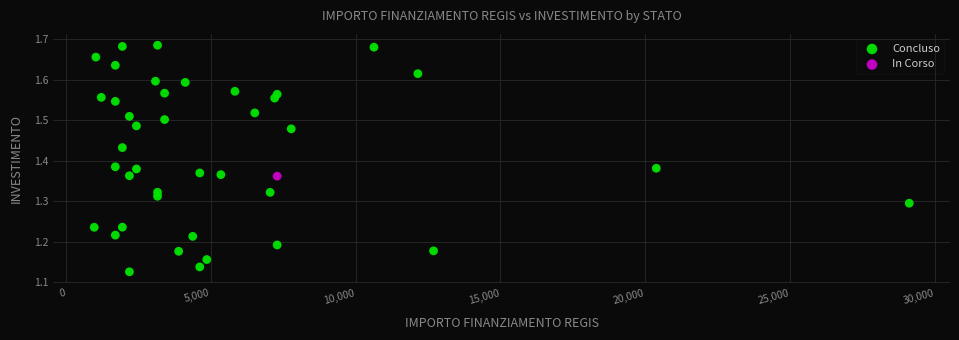

What are all the series names shown in the legend?

Concluso, In Corso